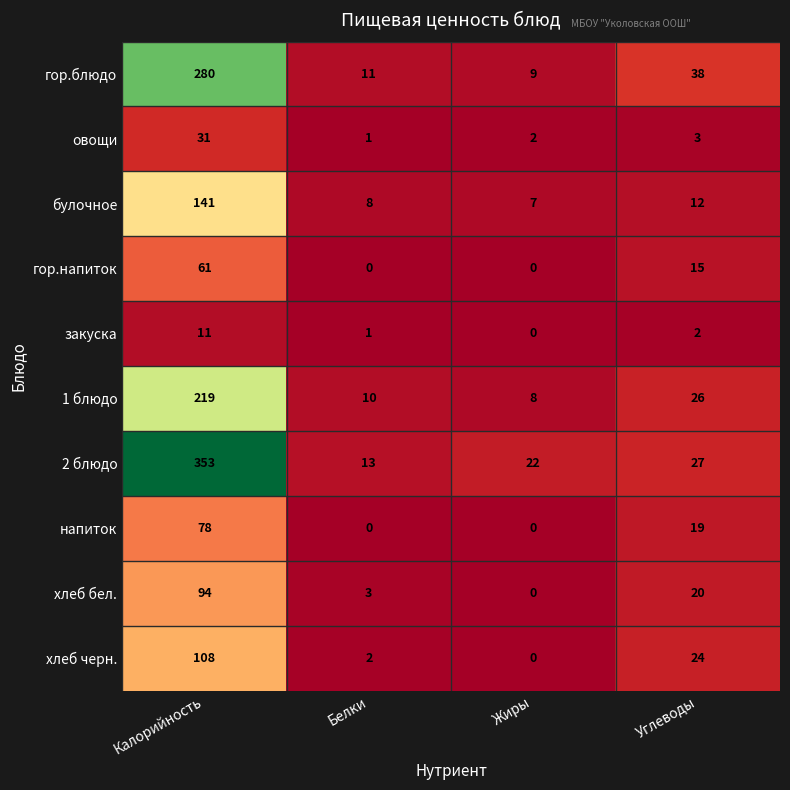

Between Калорийность and Жиры, which series saw the biggest shift?

2 блюдо